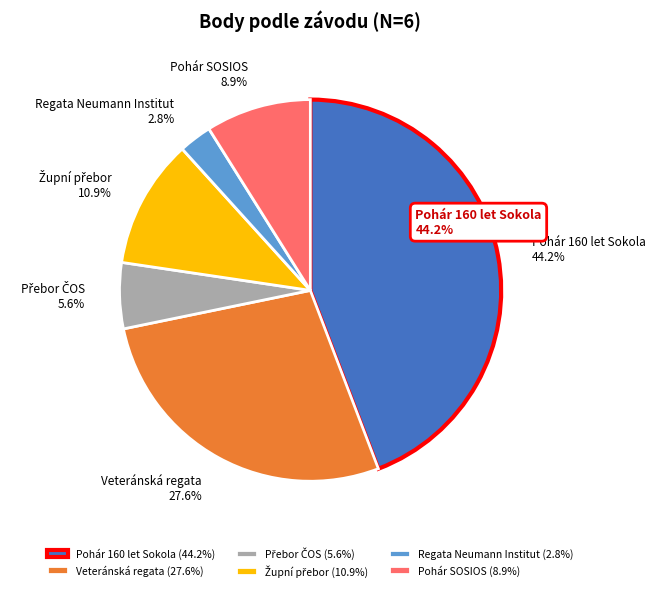

What is the smallest slice in the pie chart?

Regata Neumann Institut